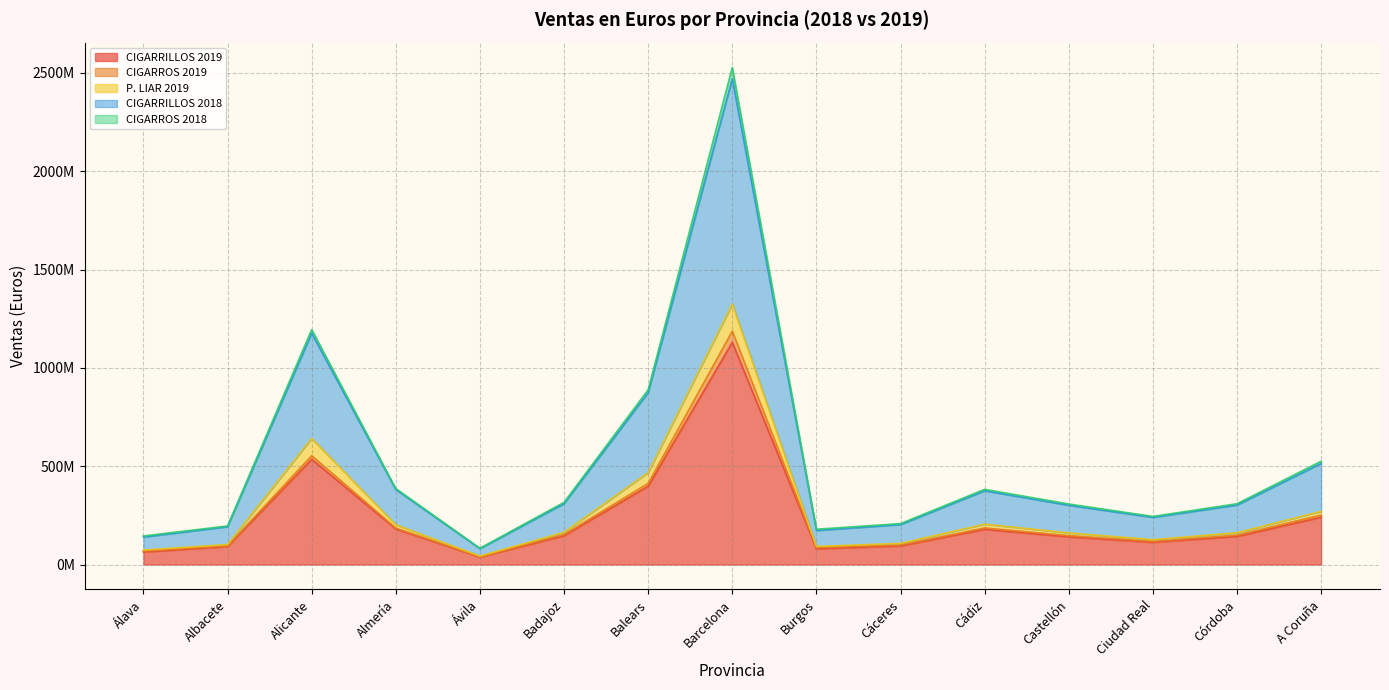

What are all the series names shown in the legend?

CIGARRILLOS 2019, CIGARROS 2019, P. LIAR 2019, CIGARRILLOS 2018, CIGARROS 2018